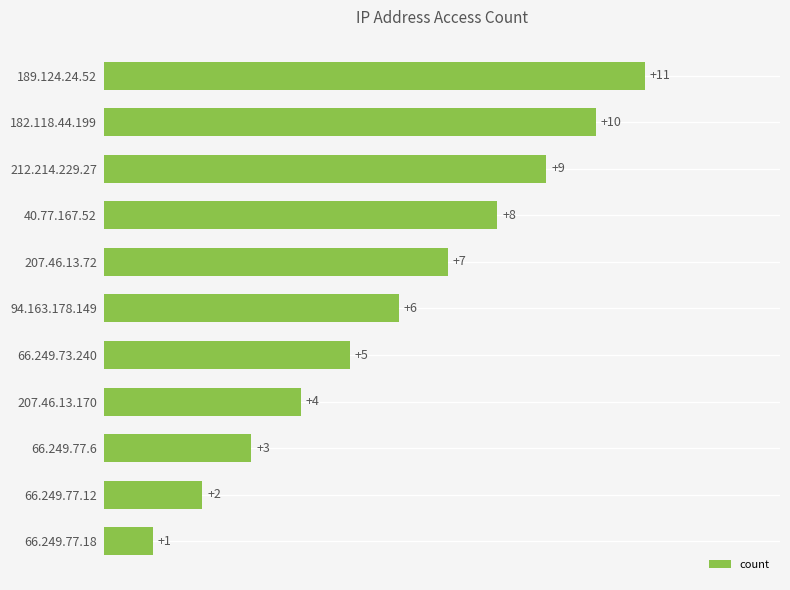

How many distinct data groups are displayed?

1